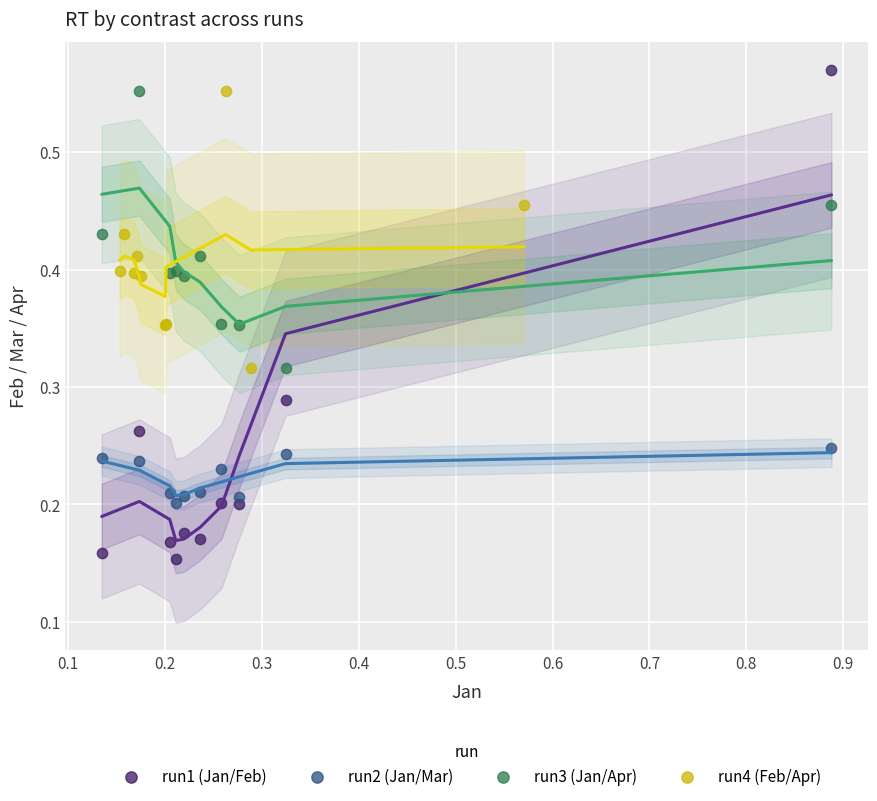

Which series has the largest Y range (max minus min)?

run1 (Jan/Feb)